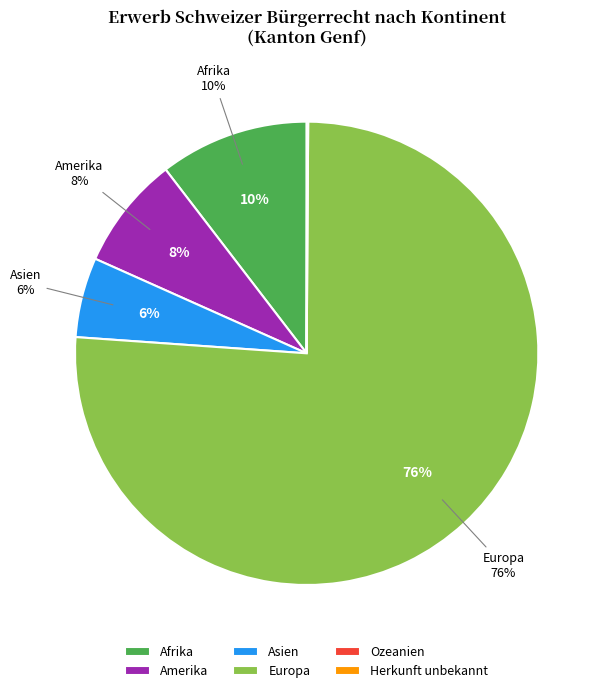

To the nearest percent, what is the difference between the largest and smallest slice percentages?

76%